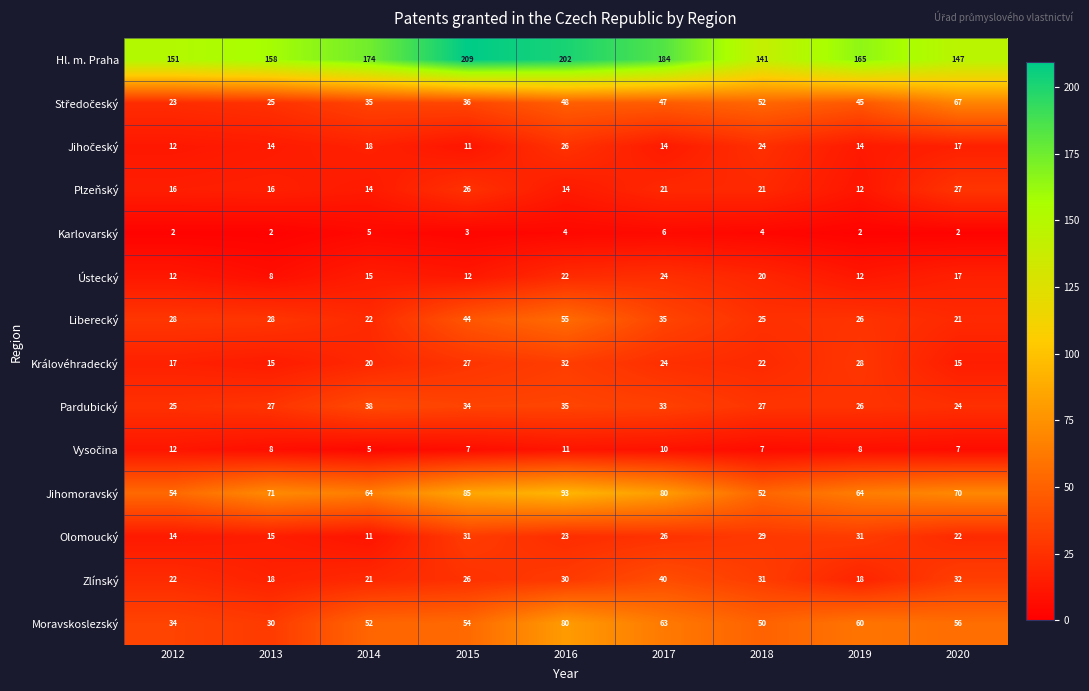

Which series has the widest spread of values?

Hl. m. Praha